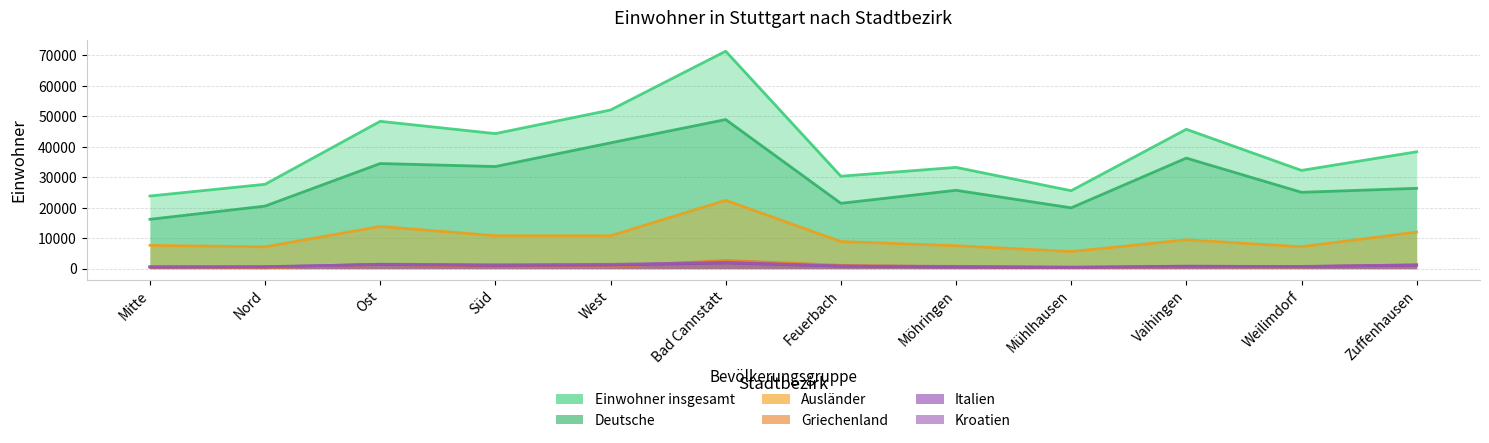

What is the total value across all series at Bad Cannstatt?

149303